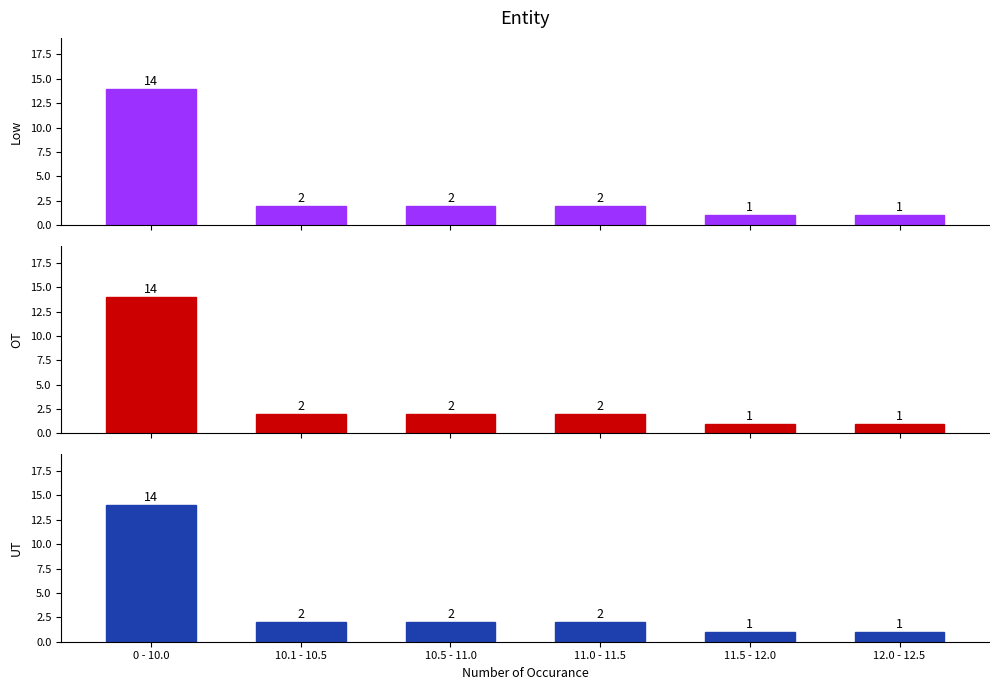

Are the bars grouped side by side (vs. stacked)?

Yes